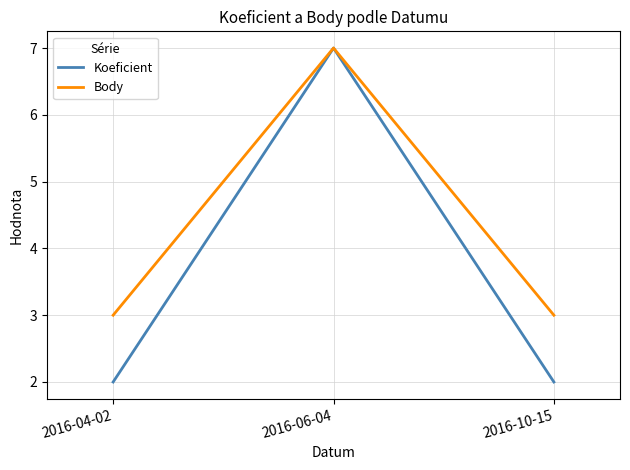

Is this an area chart (filled region under the line)?

No